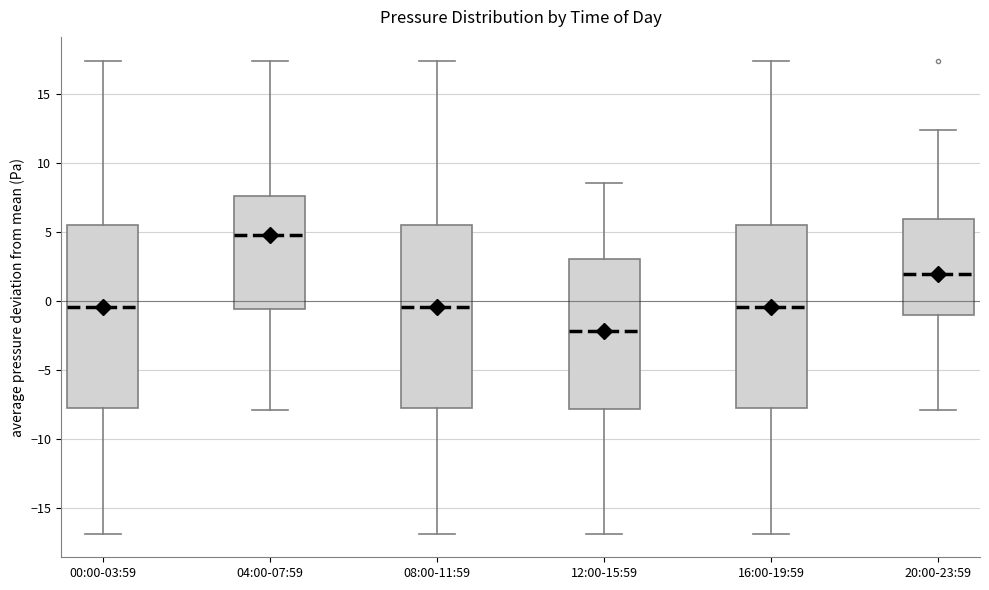

Reading left to right, read every box against the y-axis: the position of its median line, the range the box covers, and the ends of its whiskers. The values are not printed on the chart, so give them approximately, as read against the axis.

00:00-03:59: median -0.5, box -7.5 to 5.5, whiskers -17.0 to 17.5
04:00-07:59: median 5.0, box -0.5 to 7.5, whiskers -8.0 to 17.5
08:00-11:59: median -0.5, box -7.5 to 5.5, whiskers -17.0 to 17.5
12:00-15:59: median -2.0, box -8.0 to 3.0, whiskers -17.0 to 8.5
16:00-19:59: median -0.5, box -7.5 to 5.5, whiskers -17.0 to 17.5
20:00-23:59: median 2.0, box -1.0 to 6.0, whiskers -8.0 to 12.5